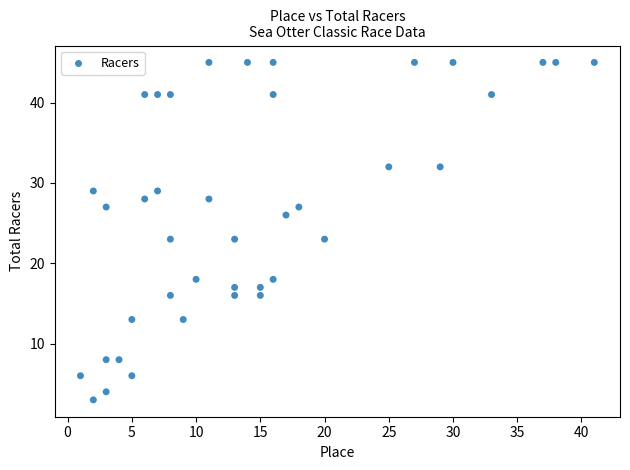

What is the range of Y values (max minus min)?

42